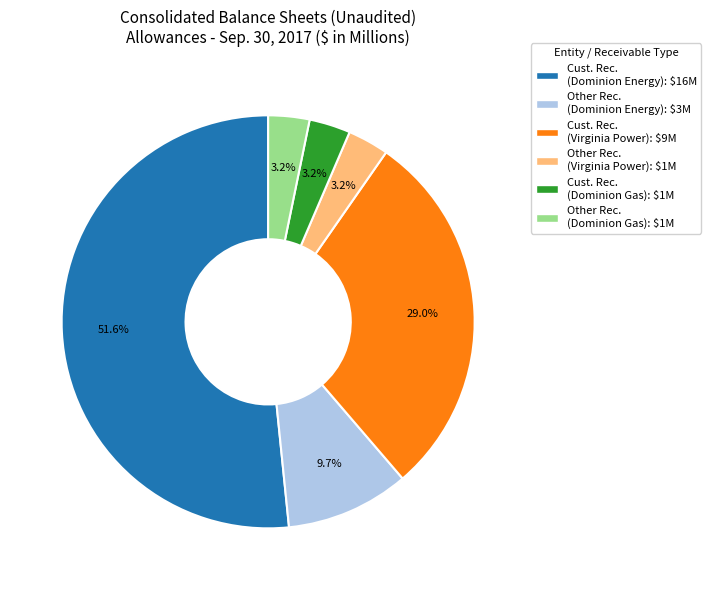

Is there any slice that represents more than half of the pie?

Yes